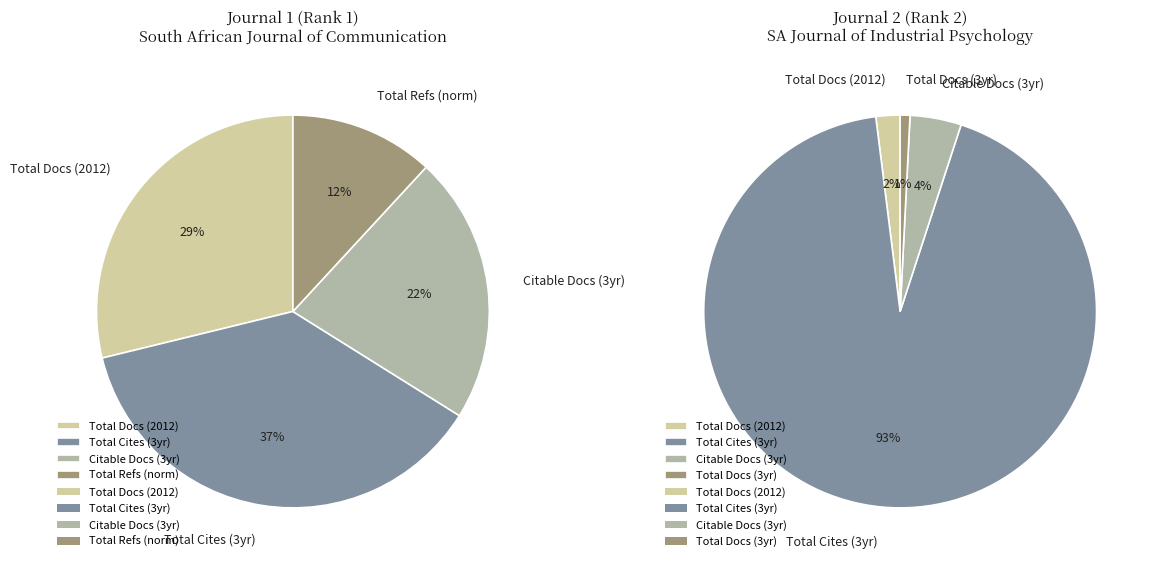

Does South African Journal of Communication represent more than half of the total?

No